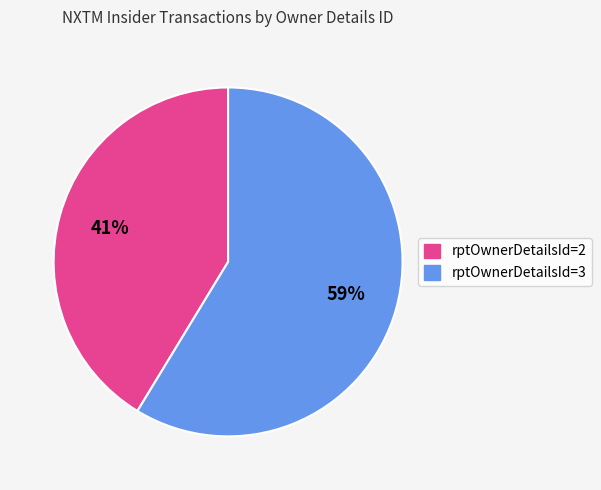

To the nearest percent, what is the average slice percentage?

50%